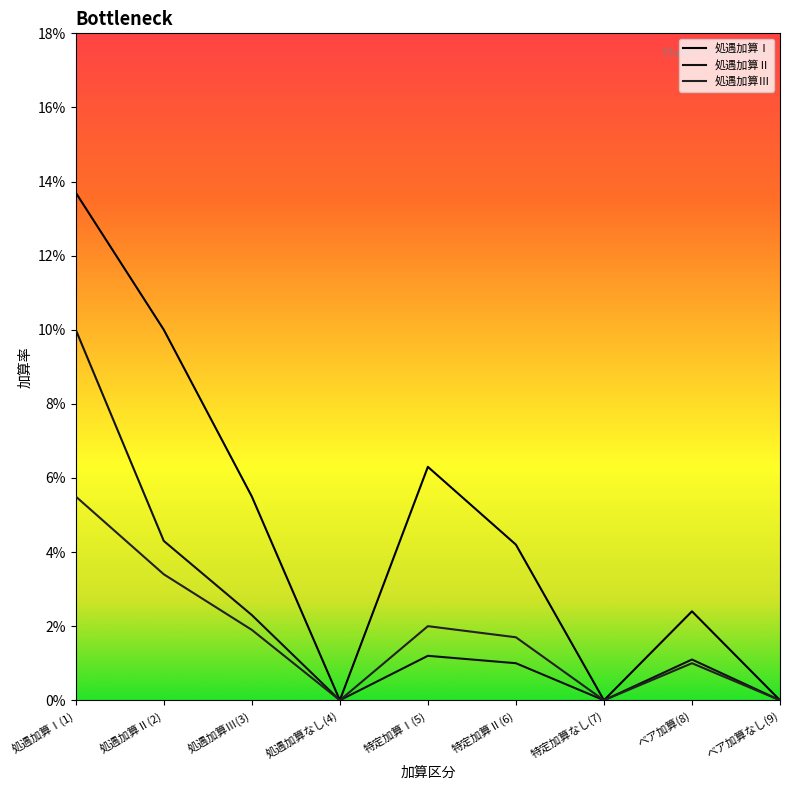

Which series has the widest spread of values?

処遇加算Ⅰ